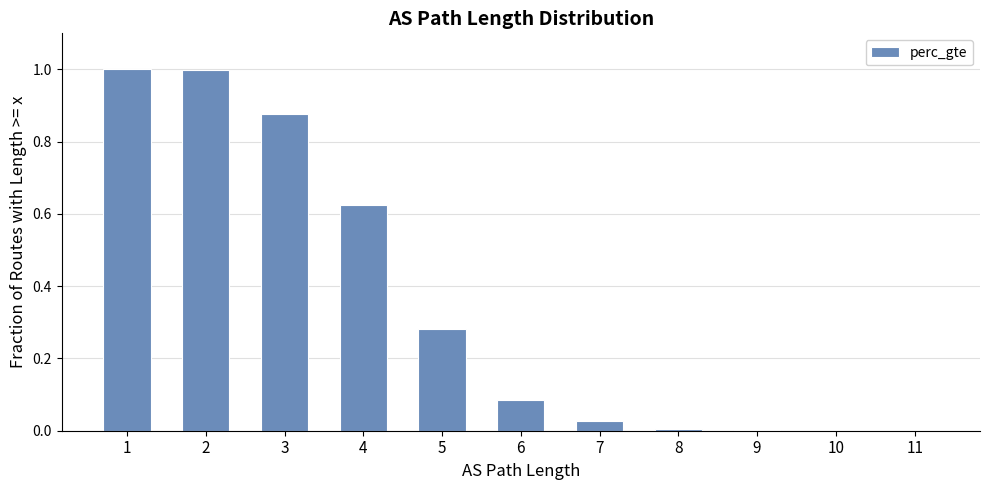

What is the sum of the values at 2 and 7?

1.0